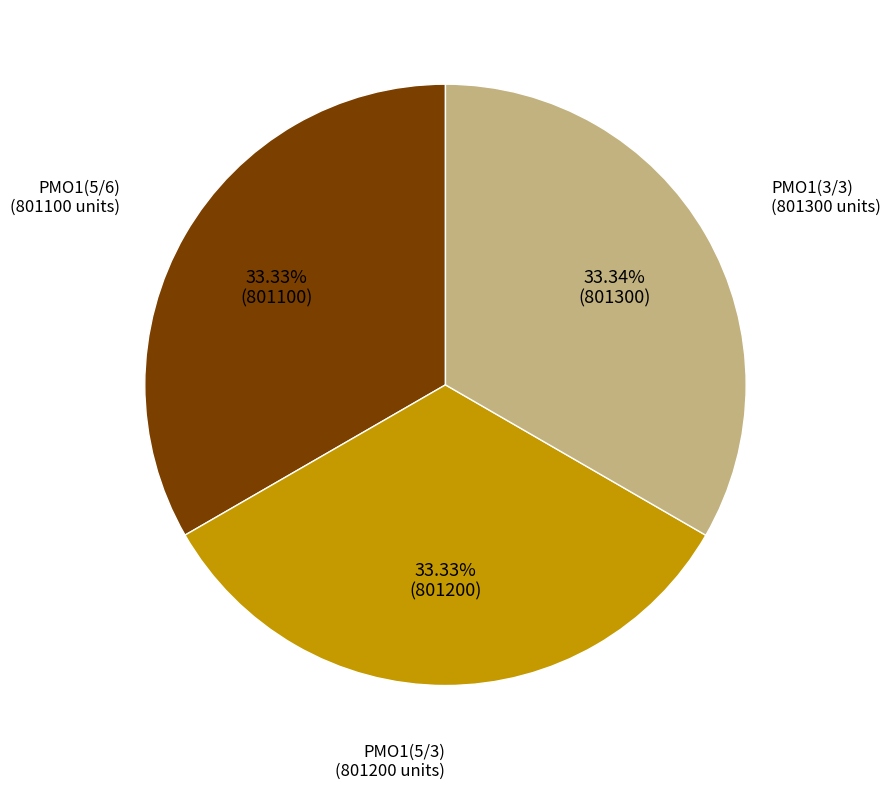

Does PMO1(3/3) represent more than half of the total?

No